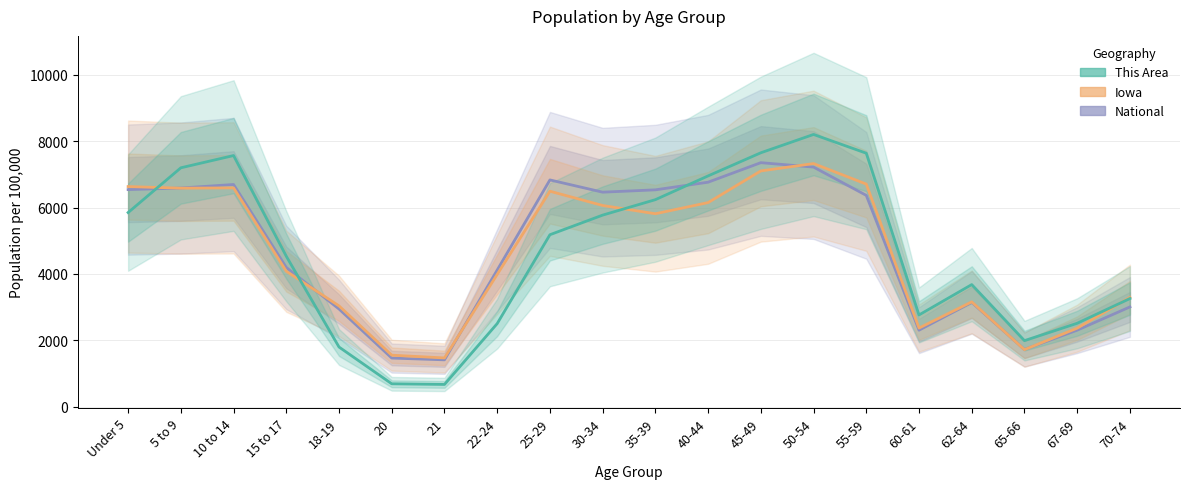

How many intersections are there between This Area and National?

3